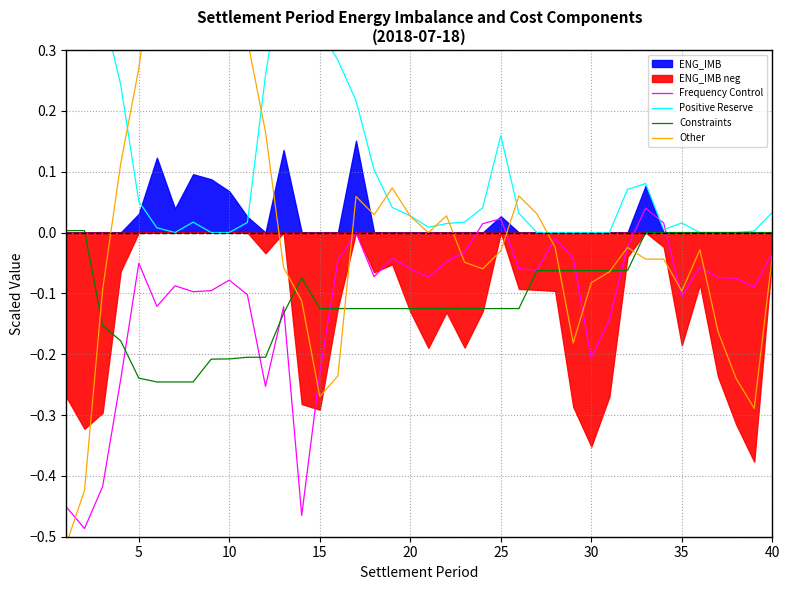

Does the chart have visible grid lines?

Yes